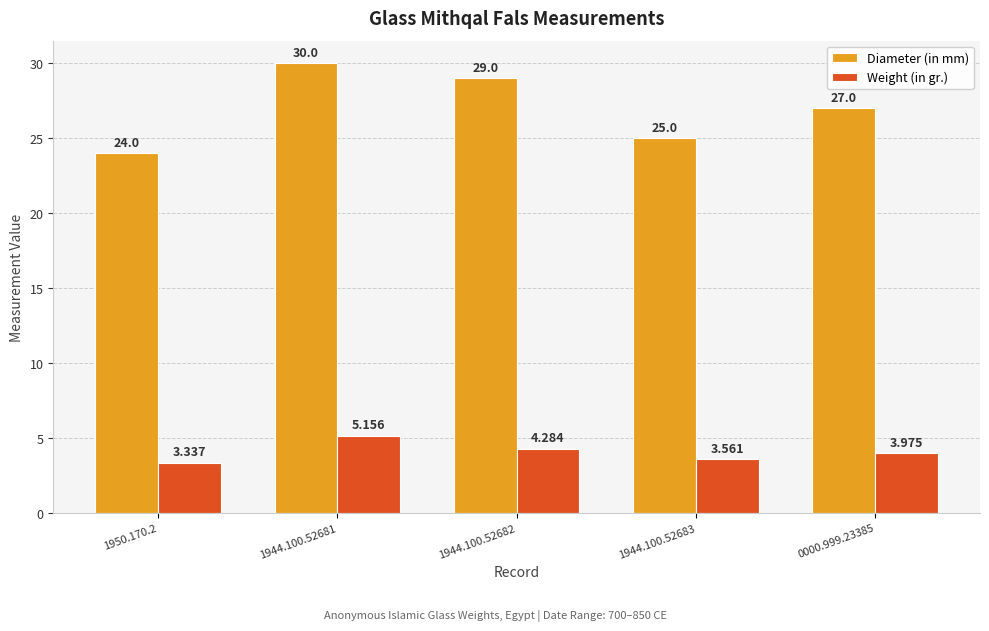

Which series has the largest total across all categories?

Diameter (in mm)